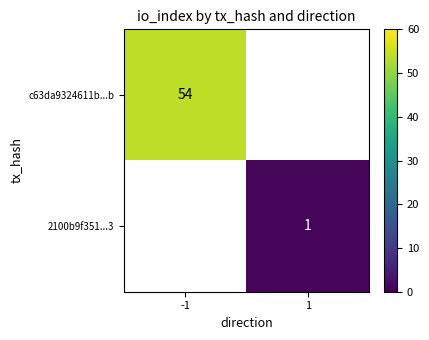

Is it true that 2100b9f351...3 equals 0 at 1?

False